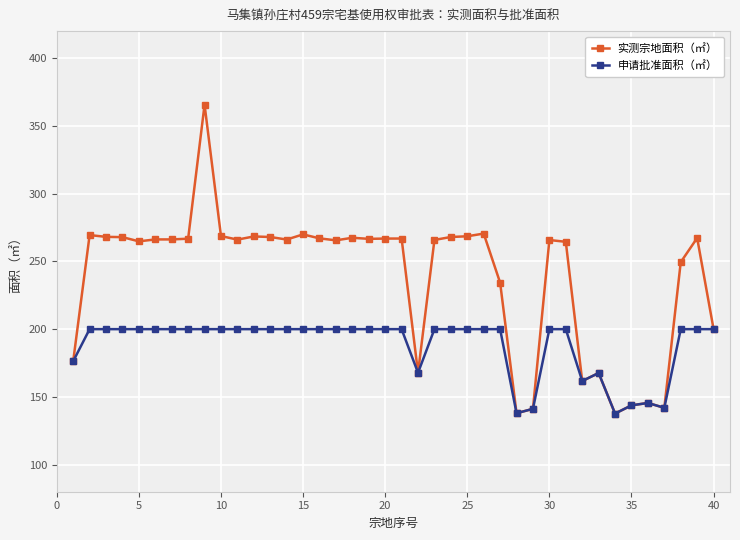

What is the highest value of the 实测宗地面积（㎡） series?

365.7